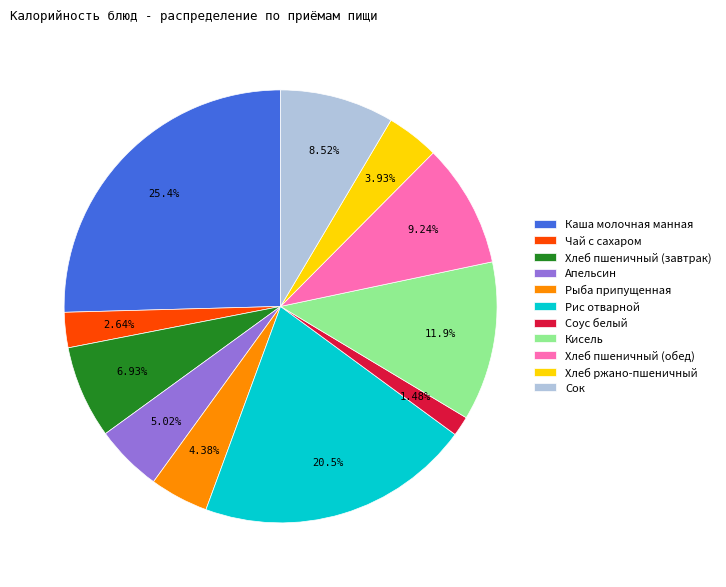

What percentage is the Каша молочная манная slice, to the nearest percent?

25%